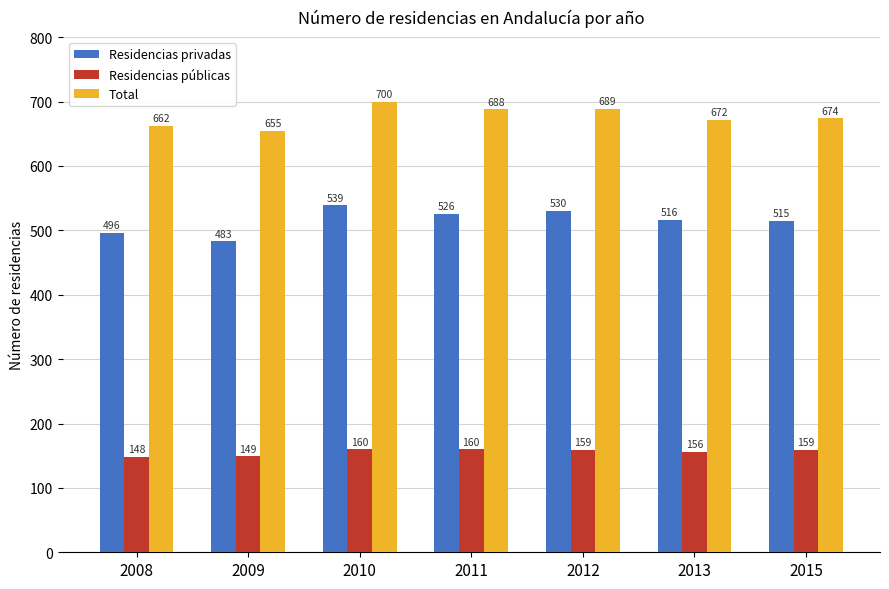

True or false: Residencias privadas has a value of 515 at 2015.

True